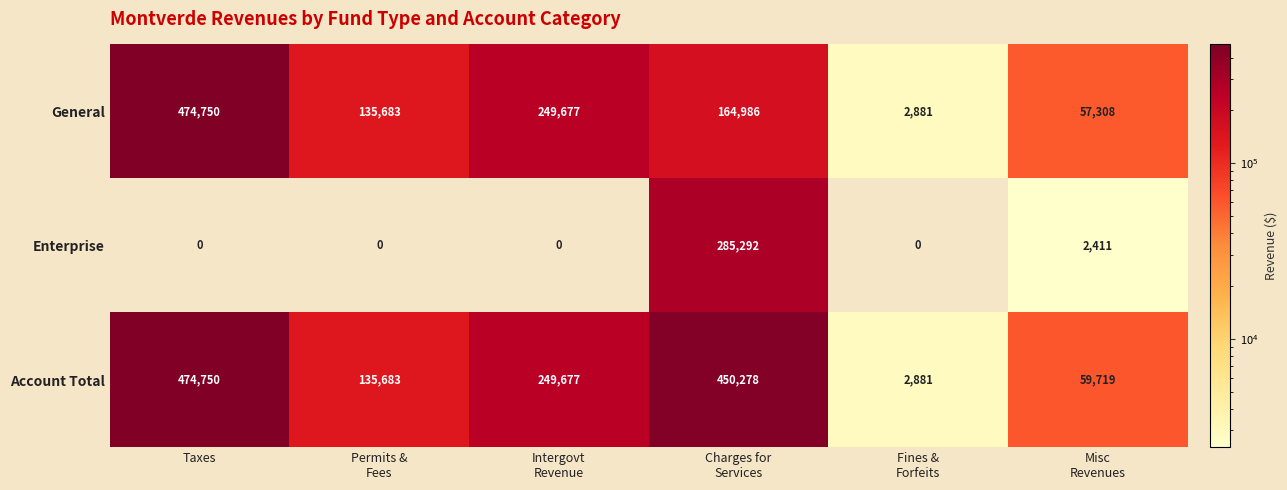

What is the greatest value displayed?

474750